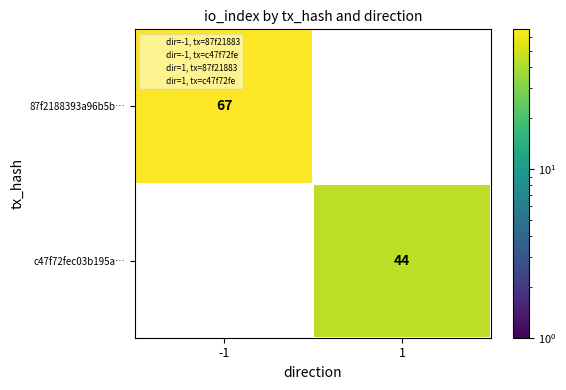

What is the sum of all c47f72fec03b195a… values?

44